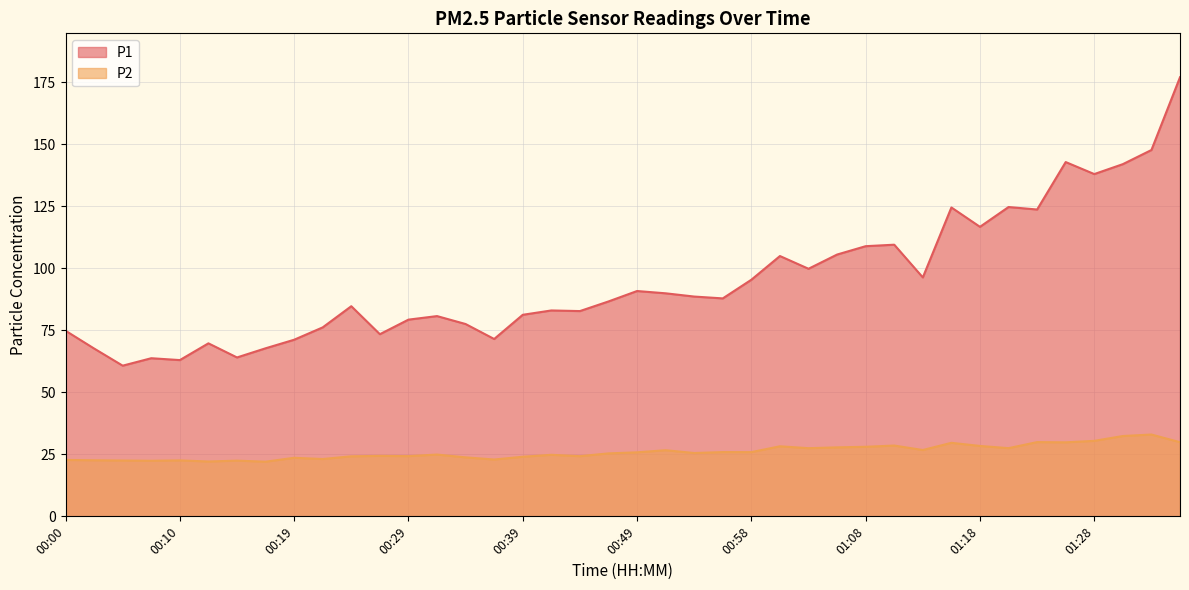

Reading right to left, transcribe all the data shown in this chart.

P1: 176.9	147.6	141.9	137.9	142.8	123.7	124.7	116.7	124.5	96.3	109.5	108.9	105.5	99.8	104.9	95.3	87.8	88.6	89.9	90.8	86.6	82.7	83.0	81.2	71.5	77.5	80.7	79.3	73.4	84.7	76.2	71.2	67.7	64.0	69.7	63.0	63.7	60.7	67.6	74.8
P2: 29.9	33.0	32.4	30.4	29.8	29.9	27.5	28.4	29.6	26.7	28.5	28.0	27.8	27.5	28.2	25.9	25.9	25.5	26.6	25.8	25.4	24.2	24.8	24.0	22.9	23.8	24.9	24.3	24.4	24.2	23.1	23.6	22.0	22.4	22.1	22.6	22.4	22.5	22.6	22.7